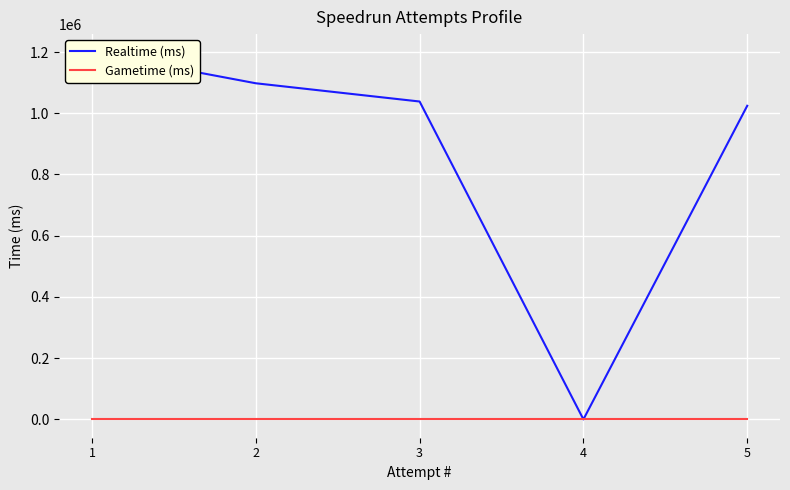

Rank the series by their maximum value, from lowest to highest.

Gametime (ms), Realtime (ms)